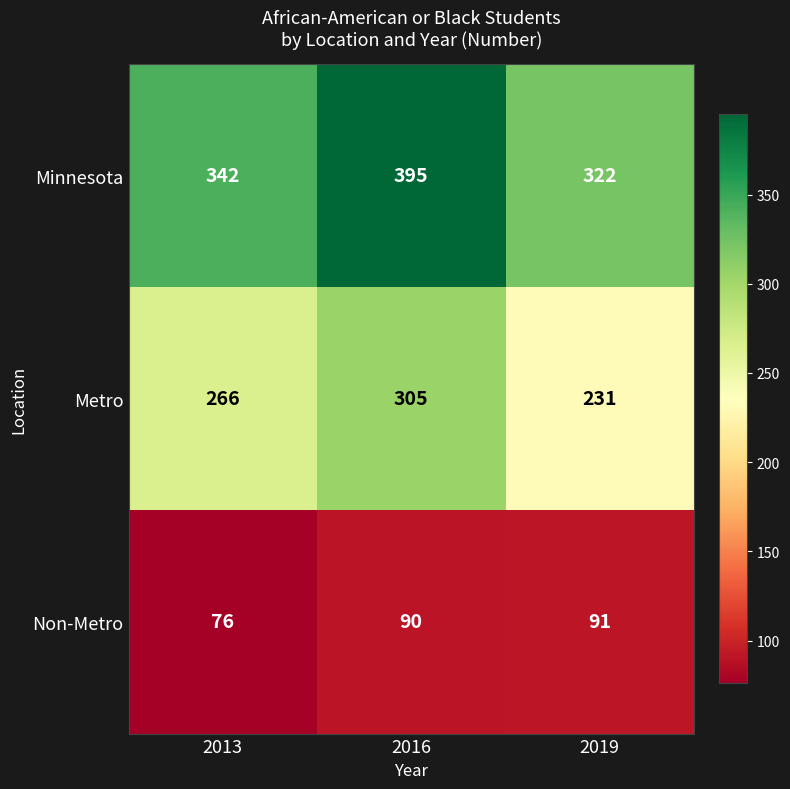

What is the approximate value of Minnesota at 2019?

322